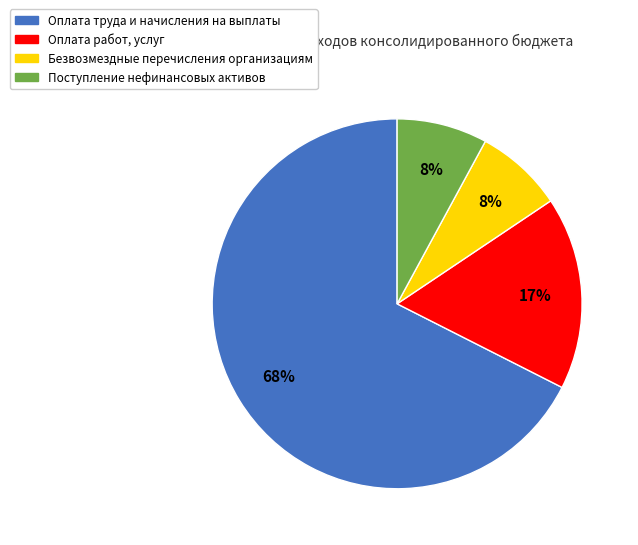

Is the sum of Поступление нефинансовых активов and Оплата работ, услуг greater than half?

No